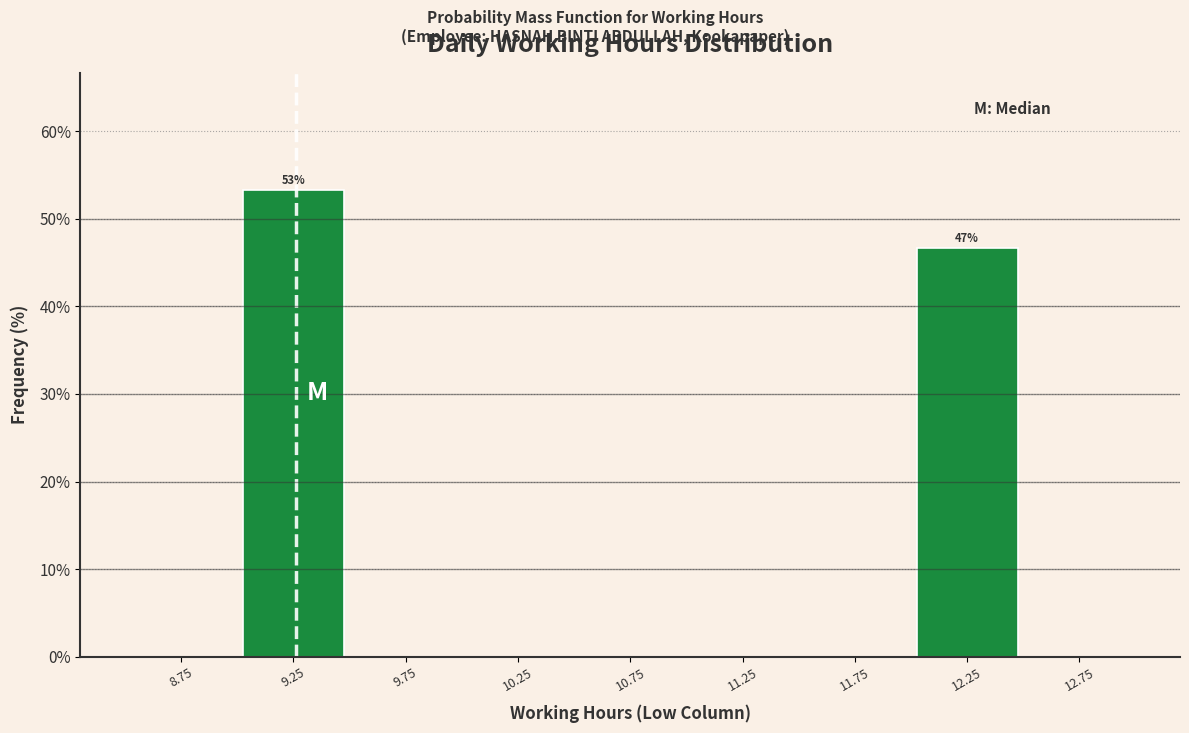

Which range on the x-axis has the tallest bar?

9.0 to 9.5